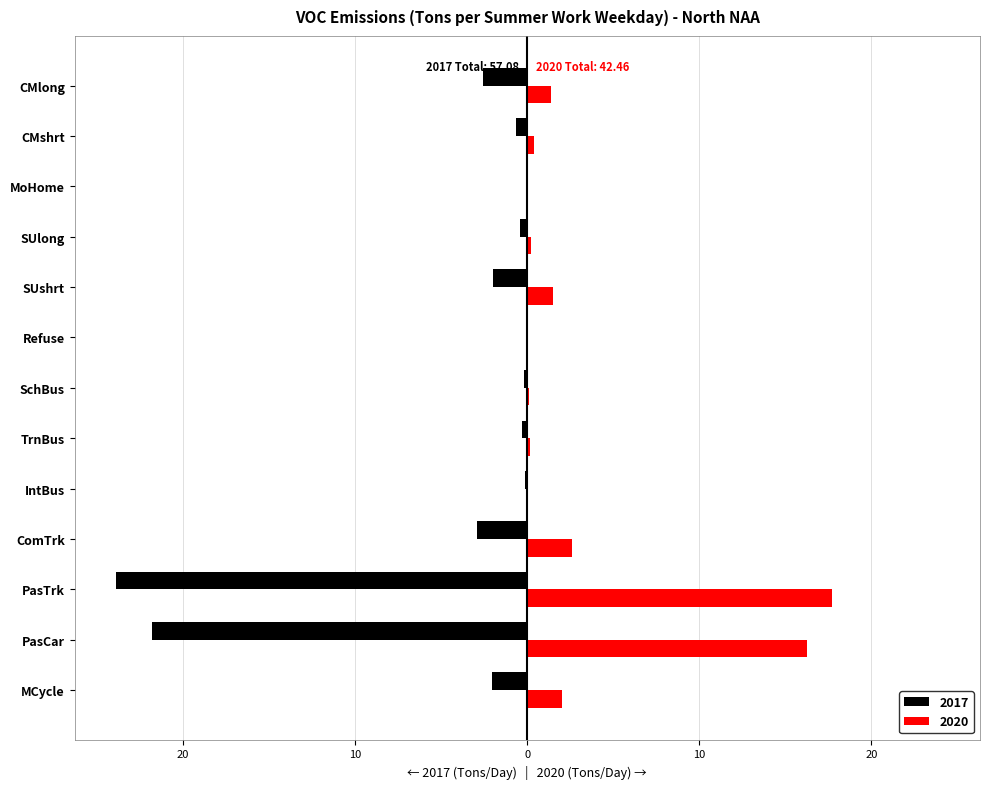

Reading left to right, extract all data points from this chart.

2017: MCycle=-2.0	PasCar=-21.8	PasTrk=-23.9	ComTrk=-2.9	IntBus=-0.1	TrnBus=-0.3	SchBus=-0.2	Refuse=-0.1	SUshrt=-2.0	SUlong=-0.4	MoHome=-0.0	CMshrt=-0.6	CMlong=-2.6
2020: MCycle=2.0	PasCar=16.2	PasTrk=17.7	ComTrk=2.6	IntBus=0.0	TrnBus=0.2	SchBus=0.1	Refuse=0.0	SUshrt=1.5	SUlong=0.2	MoHome=0.0	CMshrt=0.4	CMlong=1.4